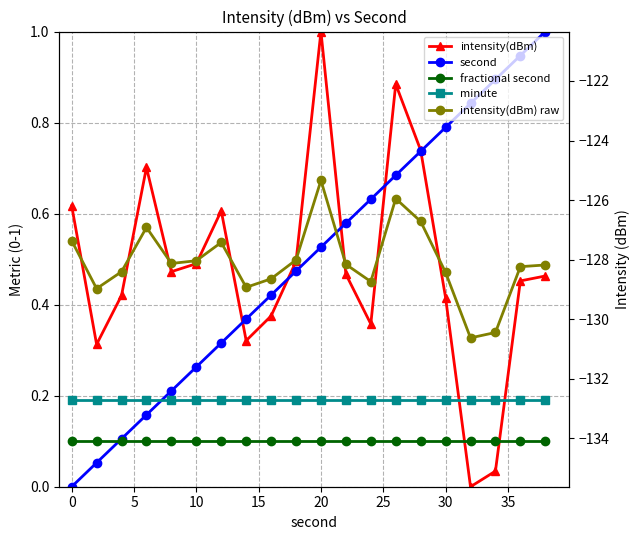

What is the difference between the second highest and minimum values in the intensity(dBm) series?

0.9